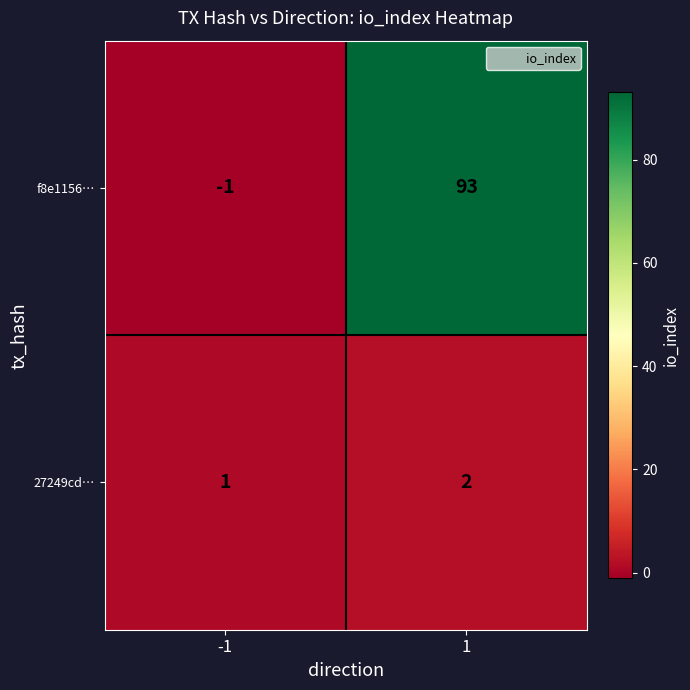

True or false: f8e1156… has a value of 93 at 1.

True